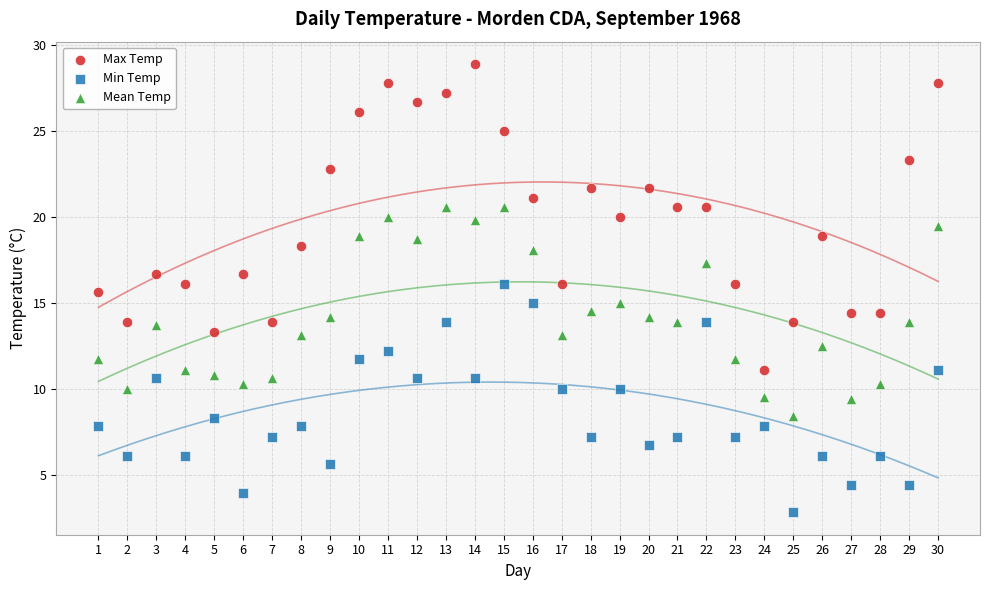

Which series has the largest Y range (max minus min)?

Max Temp